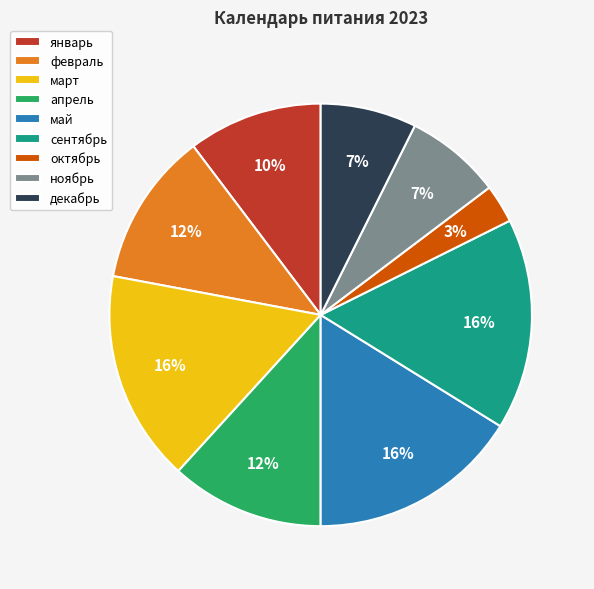

Which slice is the smallest?

октябрь